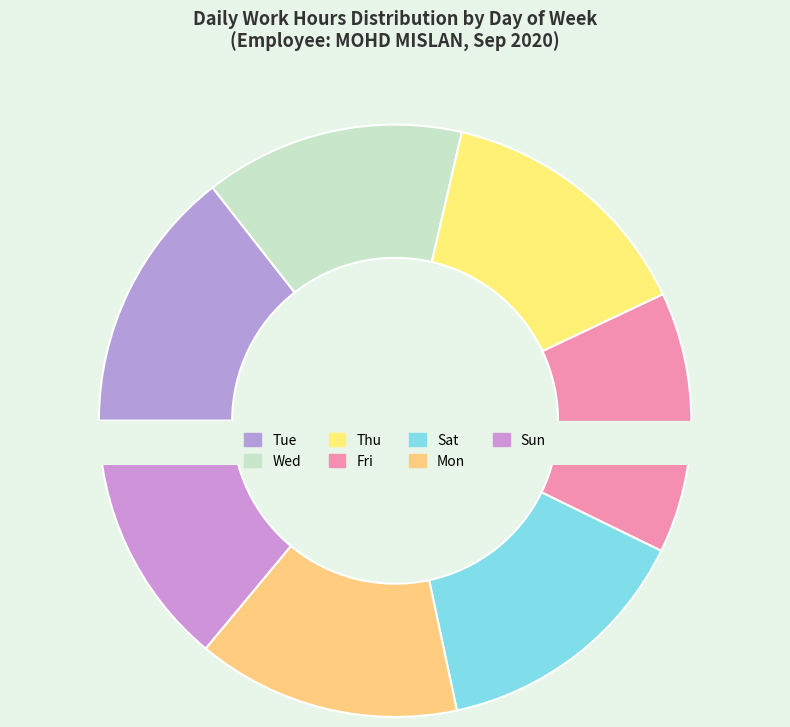

The Fri slice represents 14% of the pie. True or false?

True